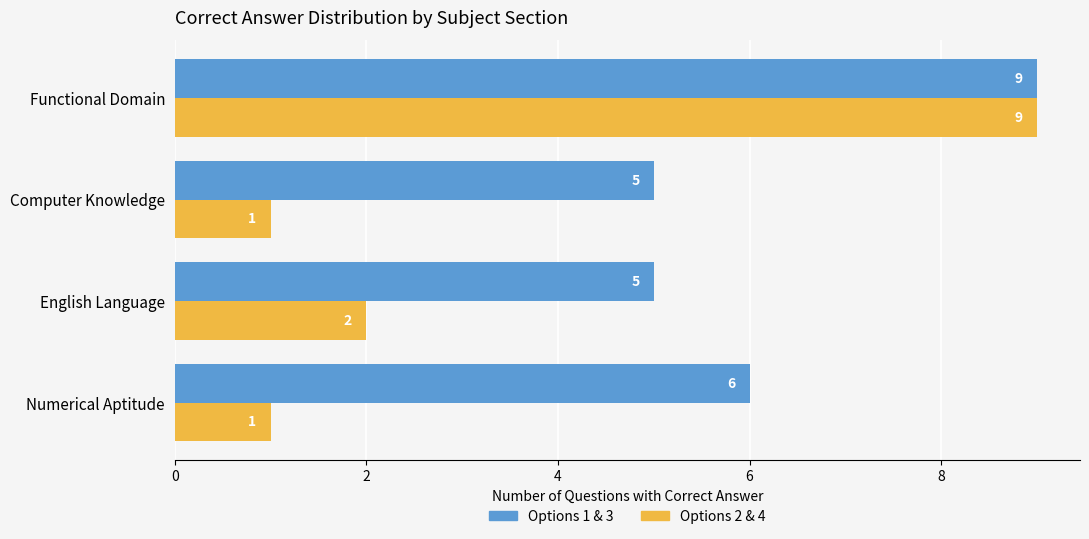

Count the Options 2 & 4 values in the range 1 to 9.

4